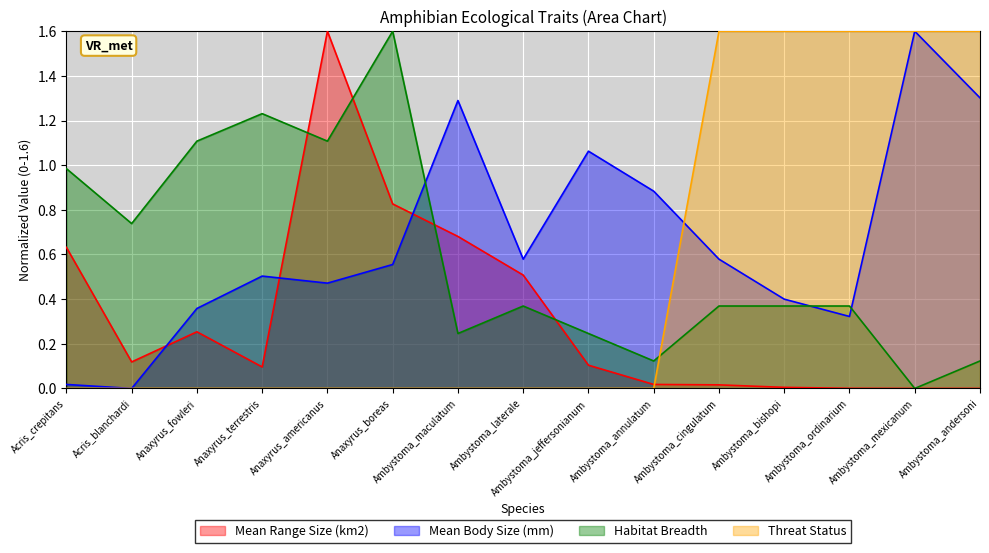

Read the Mean Body Size (mm) value at Anaxyrus_fowleri.

0.4